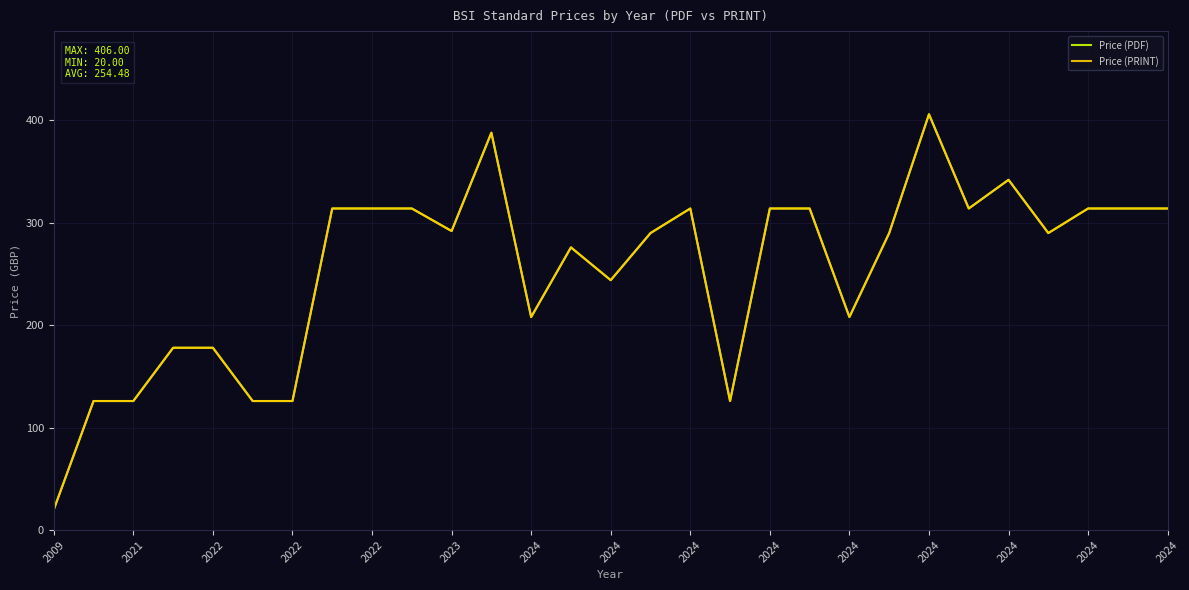

Does the chart display data point markers on the line(s)?

No